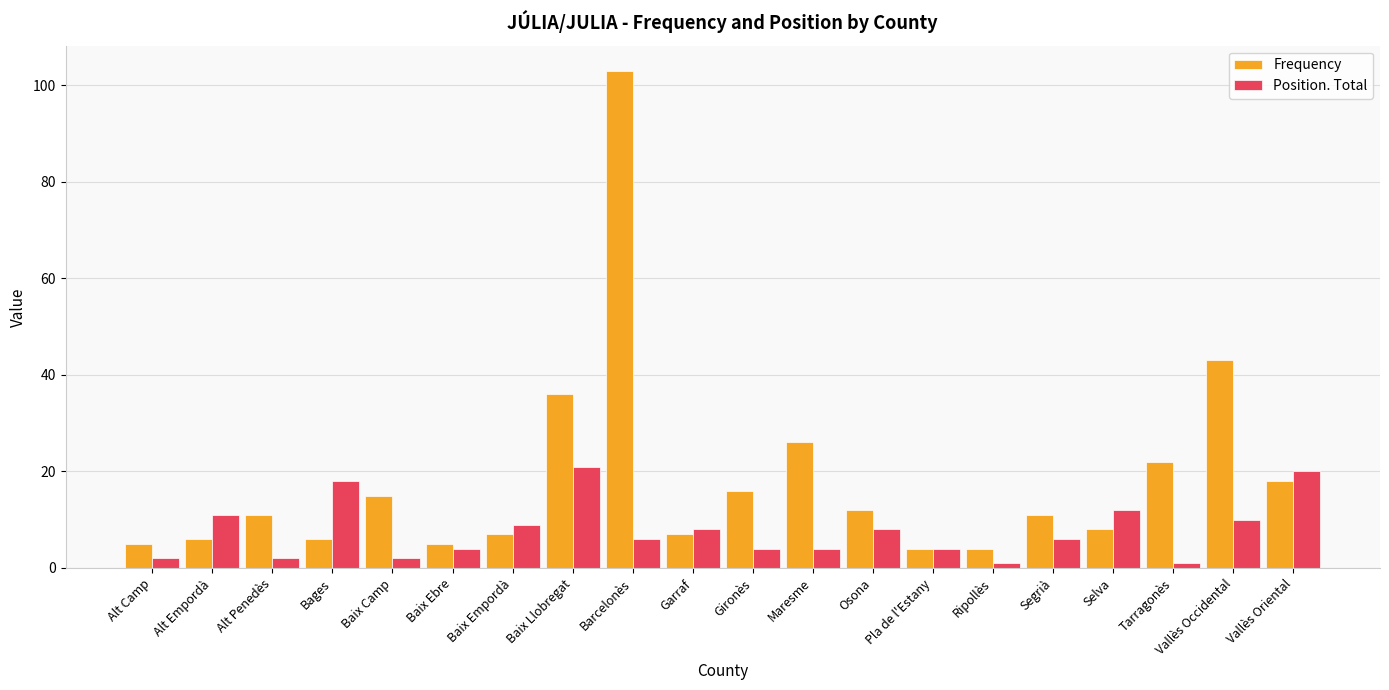

At which label is Position. Total closest to 11?

Alt Empordà